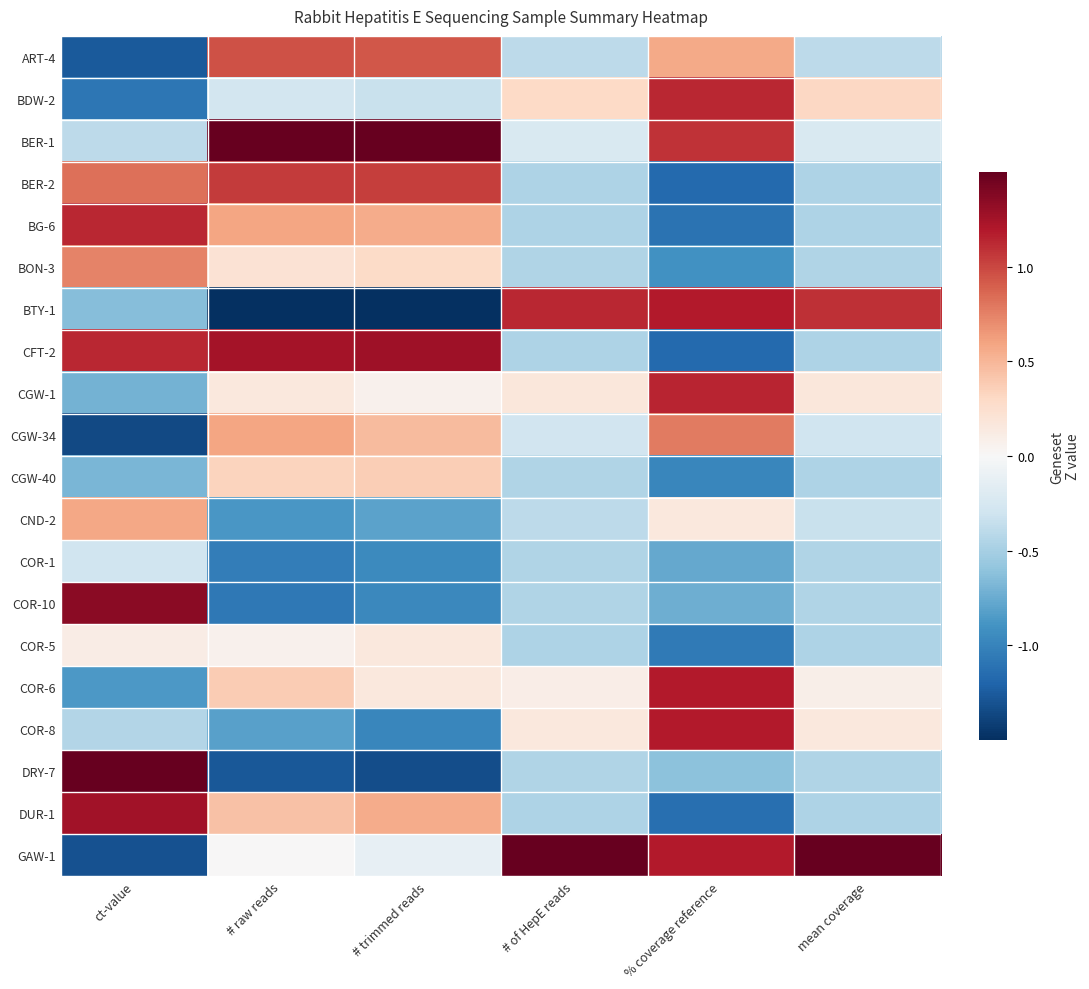

Reading right to left, list all the values displayed in this chart.

ART-4: mean coverage=-0.4	% coverage reference=0.6	# of HepE reads=-0.4	# trimmed reads=0.9	# raw reads=1.0	ct-value=-1.3
BDW-2: mean coverage=0.3	% coverage reference=1.1	# of HepE reads=0.3	# trimmed reads=-0.3	# raw reads=-0.3	ct-value=-1.1
BER-1: mean coverage=-0.2	% coverage reference=1.1	# of HepE reads=-0.2	# trimmed reads=2.0	# raw reads=1.9	ct-value=-0.4
BER-2: mean coverage=-0.5	% coverage reference=-1.2	# of HepE reads=-0.5	# trimmed reads=1.0	# raw reads=1.0	ct-value=0.8
BG-6: mean coverage=-0.5	% coverage reference=-1.1	# of HepE reads=-0.5	# trimmed reads=0.6	# raw reads=0.6	ct-value=1.1
BON-3: mean coverage=-0.5	% coverage reference=-0.9	# of HepE reads=-0.5	# trimmed reads=0.3	# raw reads=0.2	ct-value=0.7
BTY-1: mean coverage=1.1	% coverage reference=1.2	# of HepE reads=1.1	# trimmed reads=-2.4	# raw reads=-2.5	ct-value=-0.6
CFT-2: mean coverage=-0.5	% coverage reference=-1.2	# of HepE reads=-0.5	# trimmed reads=1.3	# raw reads=1.2	ct-value=1.1
CGW-1: mean coverage=0.2	% coverage reference=1.1	# of HepE reads=0.2	# trimmed reads=0.1	# raw reads=0.2	ct-value=-0.7
CGW-34: mean coverage=-0.3	% coverage reference=0.8	# of HepE reads=-0.3	# trimmed reads=0.5	# raw reads=0.6	ct-value=-1.4
CGW-40: mean coverage=-0.5	% coverage reference=-1.0	# of HepE reads=-0.5	# trimmed reads=0.4	# raw reads=0.3	ct-value=-0.7
CND-2: mean coverage=-0.3	% coverage reference=0.2	# of HepE reads=-0.4	# trimmed reads=-0.8	# raw reads=-0.9	ct-value=0.6
COR-1: mean coverage=-0.5	% coverage reference=-0.8	# of HepE reads=-0.5	# trimmed reads=-1.0	# raw reads=-1.0	ct-value=-0.3
COR-10: mean coverage=-0.4	% coverage reference=-0.7	# of HepE reads=-0.4	# trimmed reads=-1.0	# raw reads=-1.1	ct-value=1.3
COR-5: mean coverage=-0.5	% coverage reference=-1.1	# of HepE reads=-0.5	# trimmed reads=0.2	# raw reads=0.1	ct-value=0.1
COR-6: mean coverage=0.1	% coverage reference=1.2	# of HepE reads=0.1	# trimmed reads=0.2	# raw reads=0.4	ct-value=-0.9
COR-8: mean coverage=0.2	% coverage reference=1.2	# of HepE reads=0.2	# trimmed reads=-1.0	# raw reads=-0.8	ct-value=-0.4
DRY-7: mean coverage=-0.4	% coverage reference=-0.6	# of HepE reads=-0.4	# trimmed reads=-1.3	# raw reads=-1.3	ct-value=1.9
DUR-1: mean coverage=-0.5	% coverage reference=-1.1	# of HepE reads=-0.5	# trimmed reads=0.6	# raw reads=0.4	ct-value=1.3
GAW-1: mean coverage=4.0	% coverage reference=1.2	# of HepE reads=4.0	# trimmed reads=-0.1	# raw reads=0.0	ct-value=-1.3